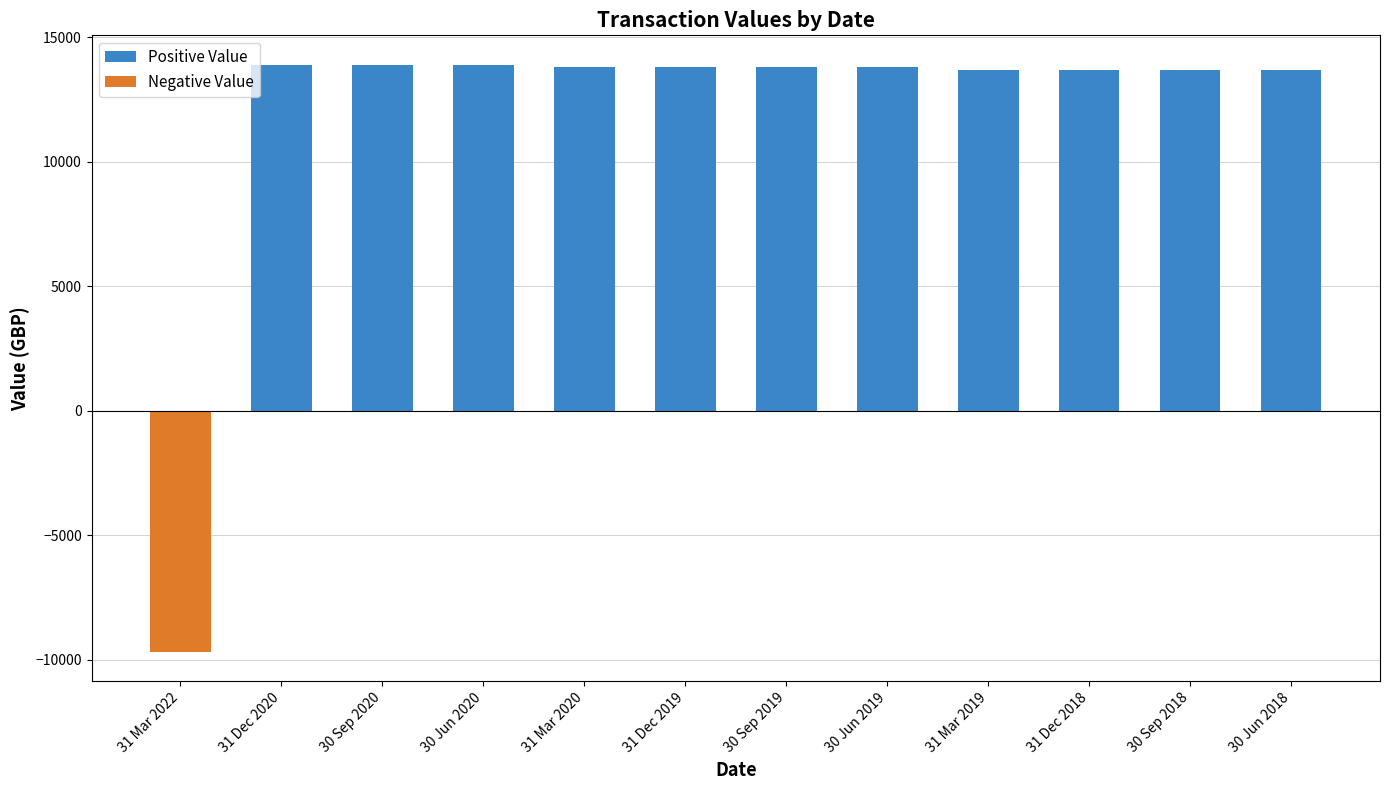

Reading left to right, list all the values displayed in this chart.

31 Mar 2022=-9685.5	31 Dec 2020=13898.8	30 Sep 2020=13898.8	30 Jun 2020=13898.8	31 Mar 2020=13787.1	31 Dec 2019=13787.1	30 Sep 2019=13787.1	30 Jun 2019=13787.1	31 Mar 2019=13676.3	31 Dec 2018=13676.3	30 Sep 2018=13676.3	30 Jun 2018=13676.3